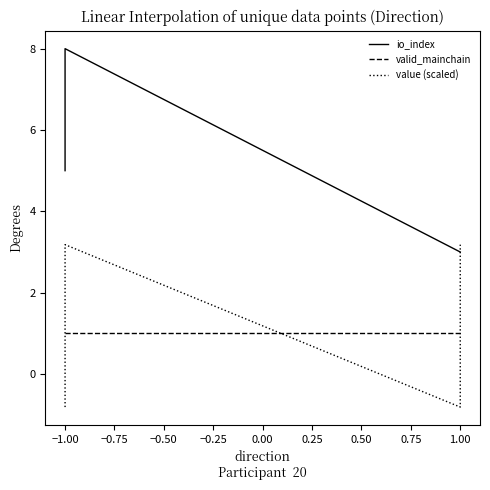

The value of value (scaled) at −1.00 is -0.8. True or false?

True